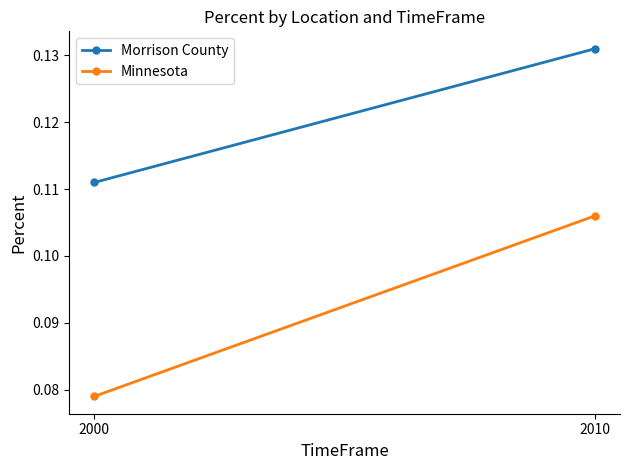

What is the total value across all series at 2010?

0.2